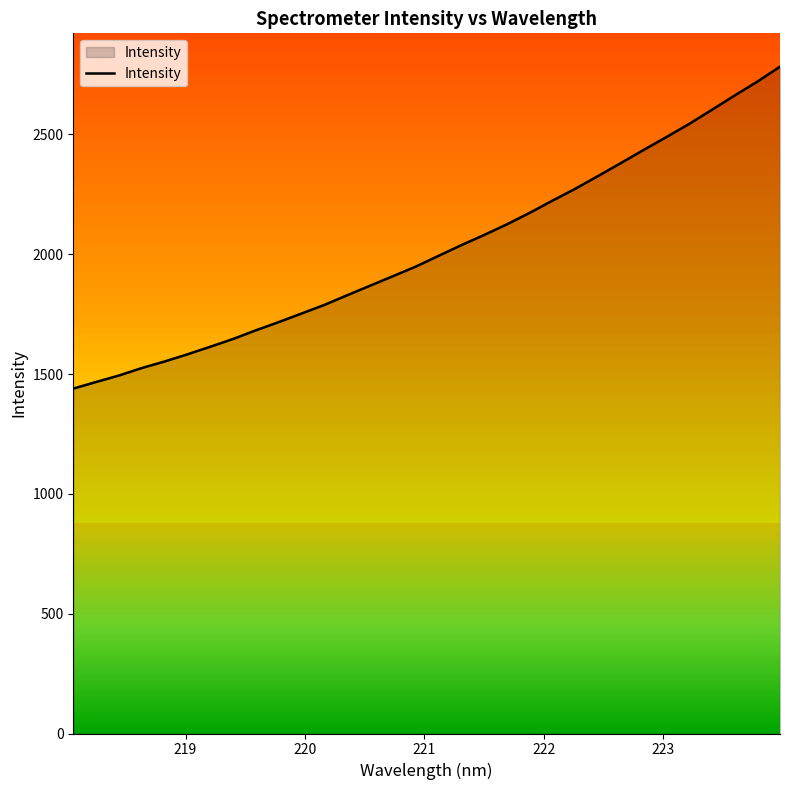

What is the minimum value shown in the chart?

1439.3